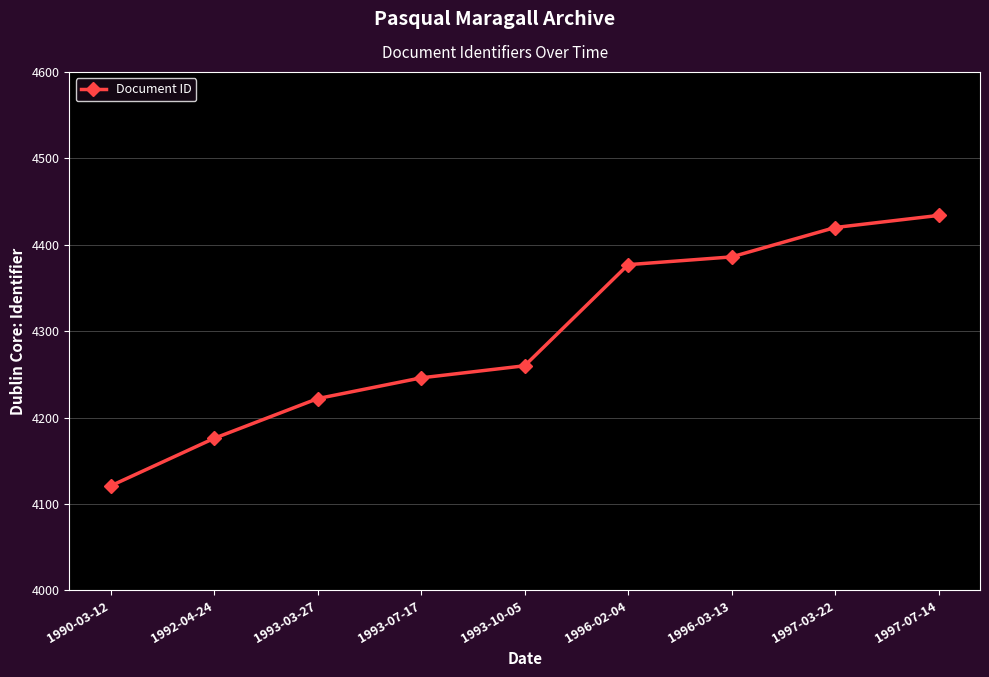

How many lines are shown in the chart?

1